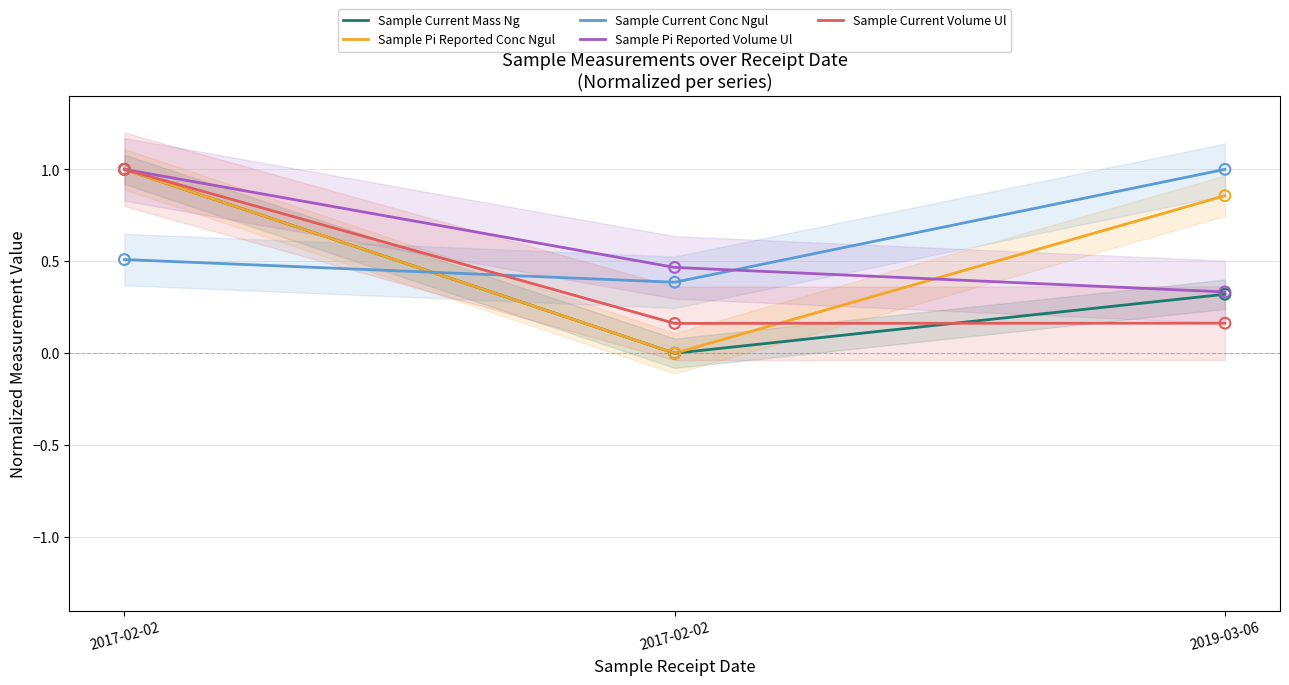

Is the value of Sample Current Mass Ng at 2017-02-02 greater than the value of Sample Pi Reported Volume Ul at 2017-02-02?

No